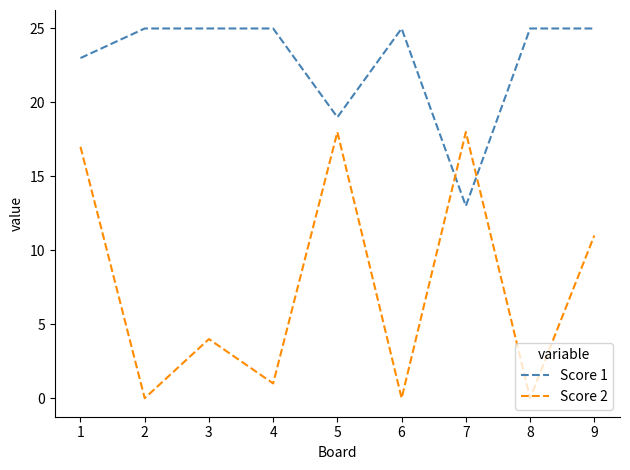

At which category is the sum across all series the highest?

1